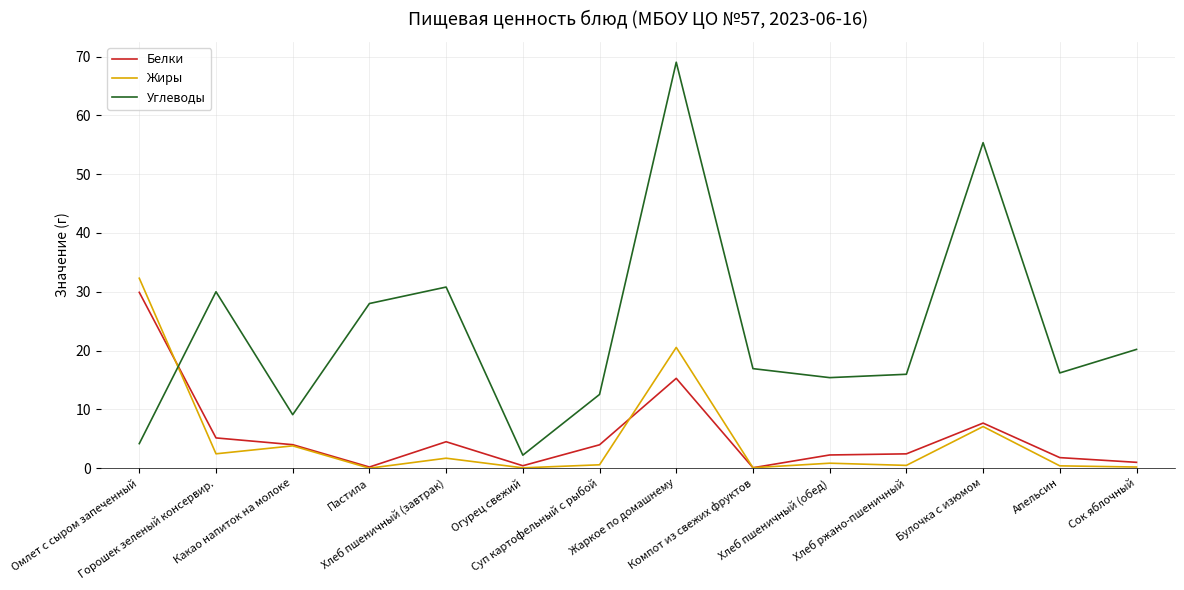

What position from the right is Суп картофельный с рыбой?

8